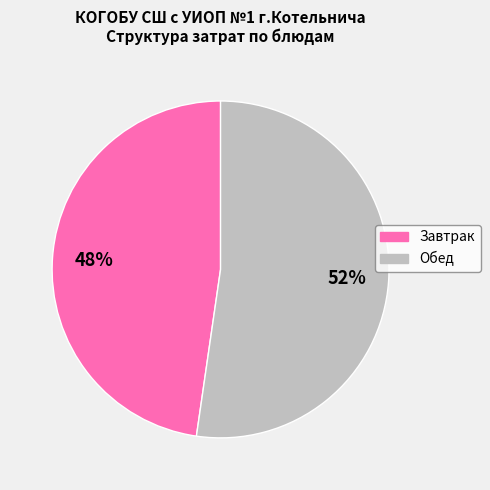

Count the number of slices in the pie.

2